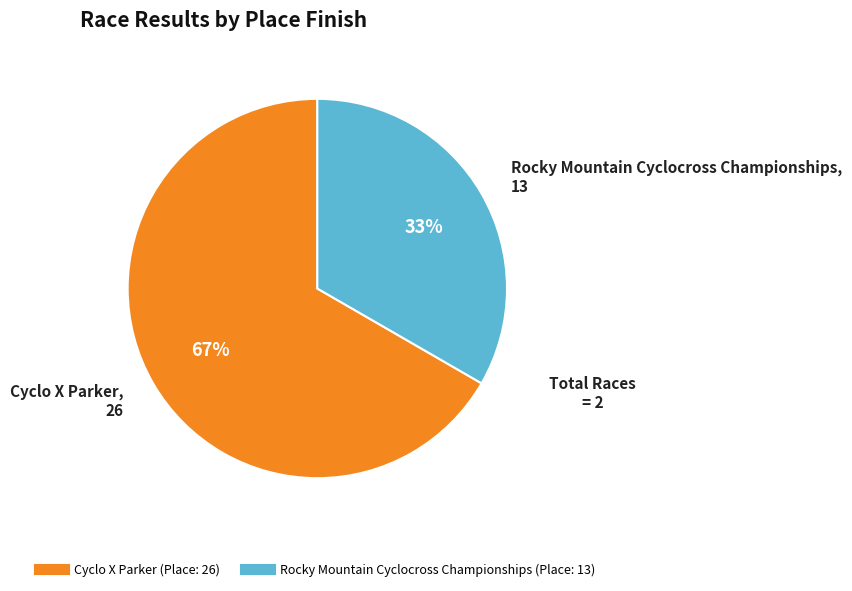

Approximately how many times larger is the value at Cyclo X Parker compared to Rocky Mountain Cyclocross Championships?

2.0